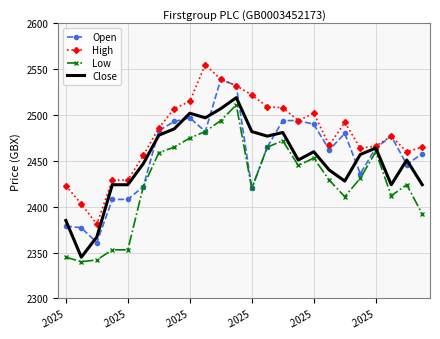

What is the difference between the second highest and second lowest values in the Open series?

155